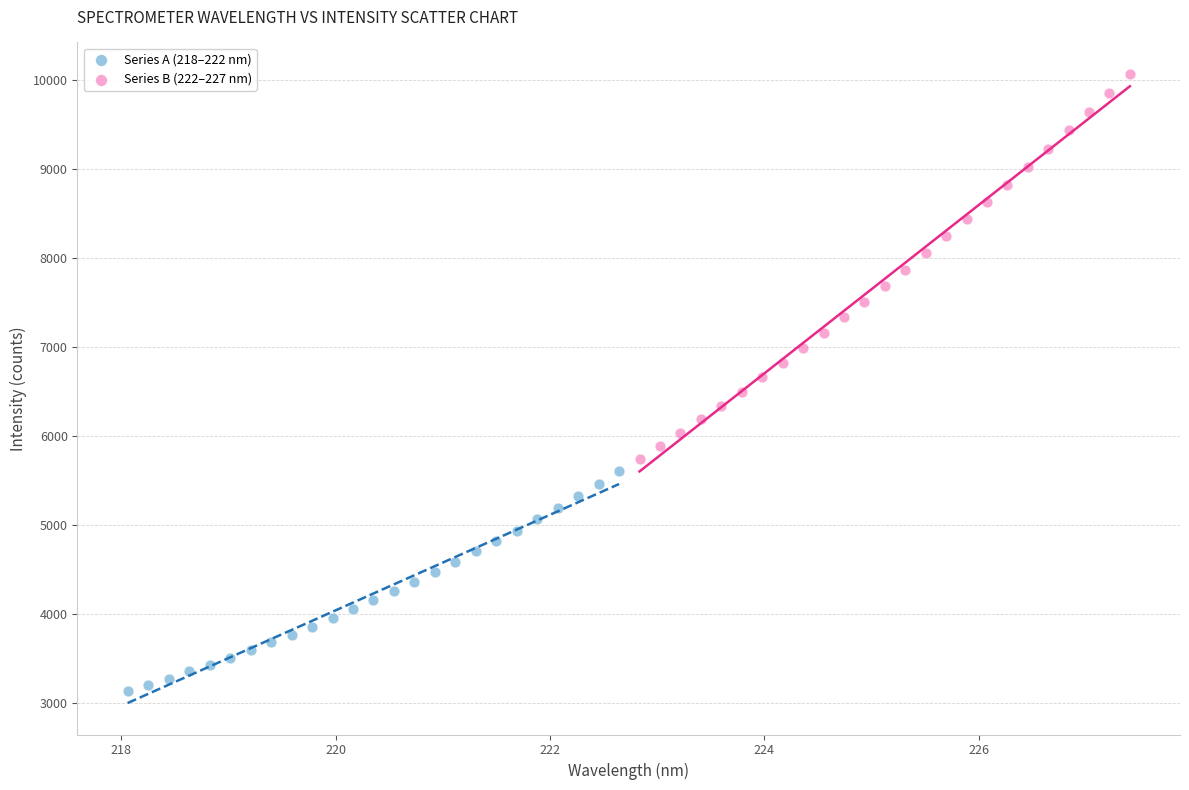

Which series reaches the maximum Y coordinate?

Series B (222–227 nm)